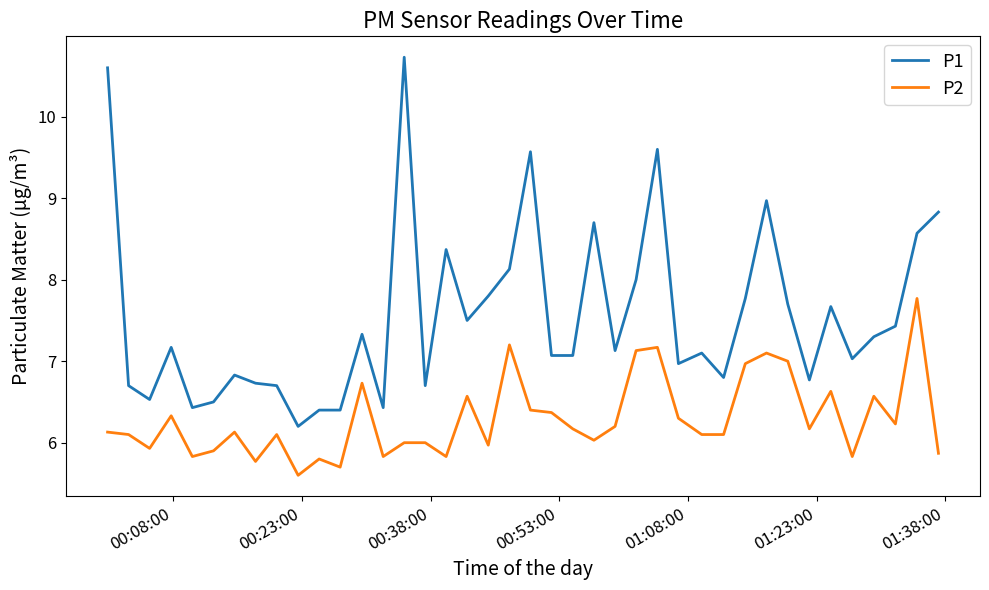

True or false: P2 and P1 cross at least once.

False